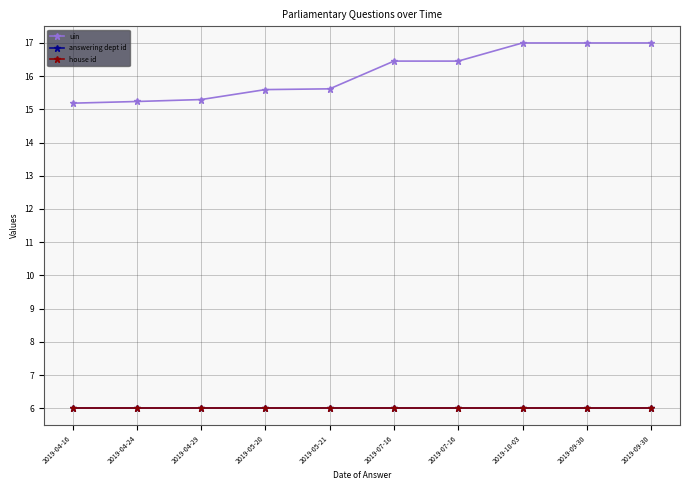

Is it true that answering dept id equals 8.2 at 2019-07-16?

False